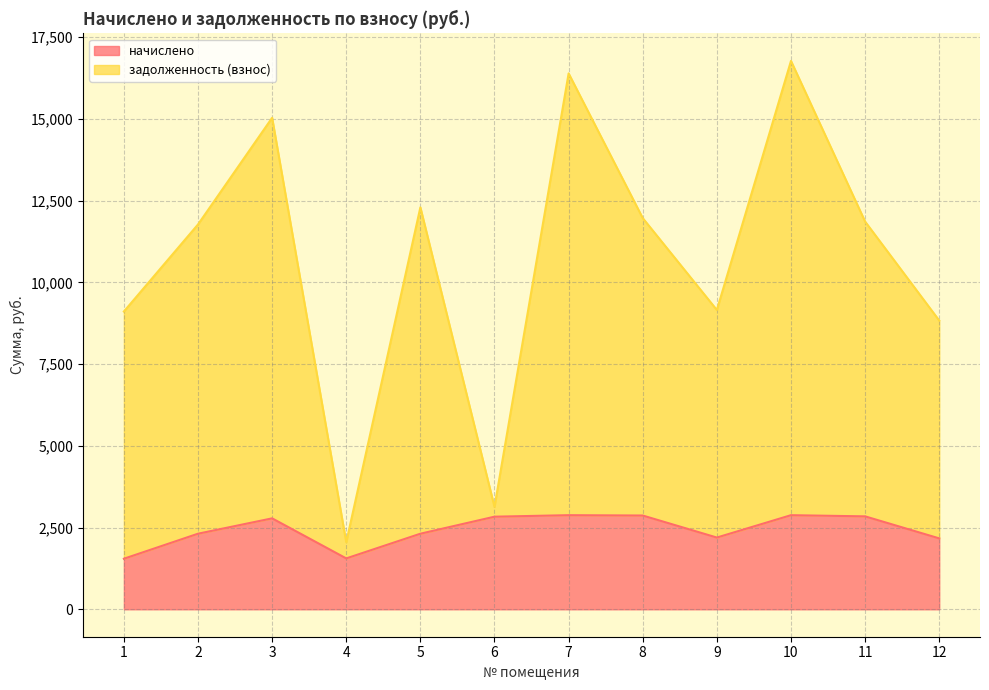

Does the chart have visible grid lines?

Yes